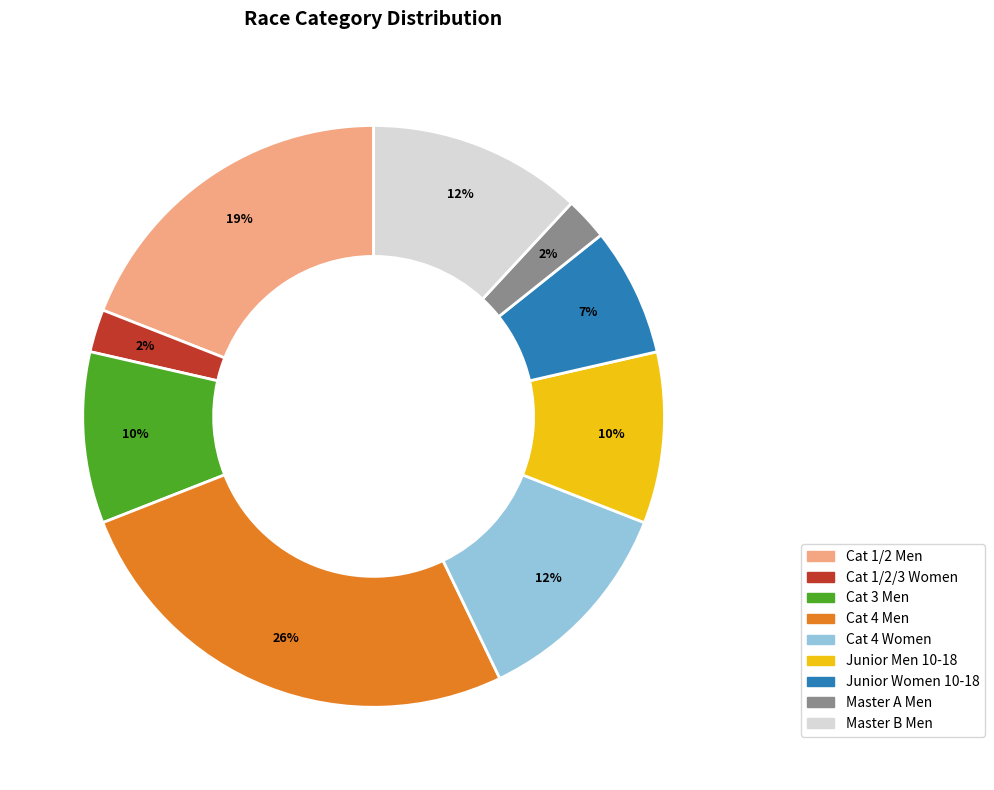

To the nearest percent, what percentage of the pie is Cat 3 Men?

10%